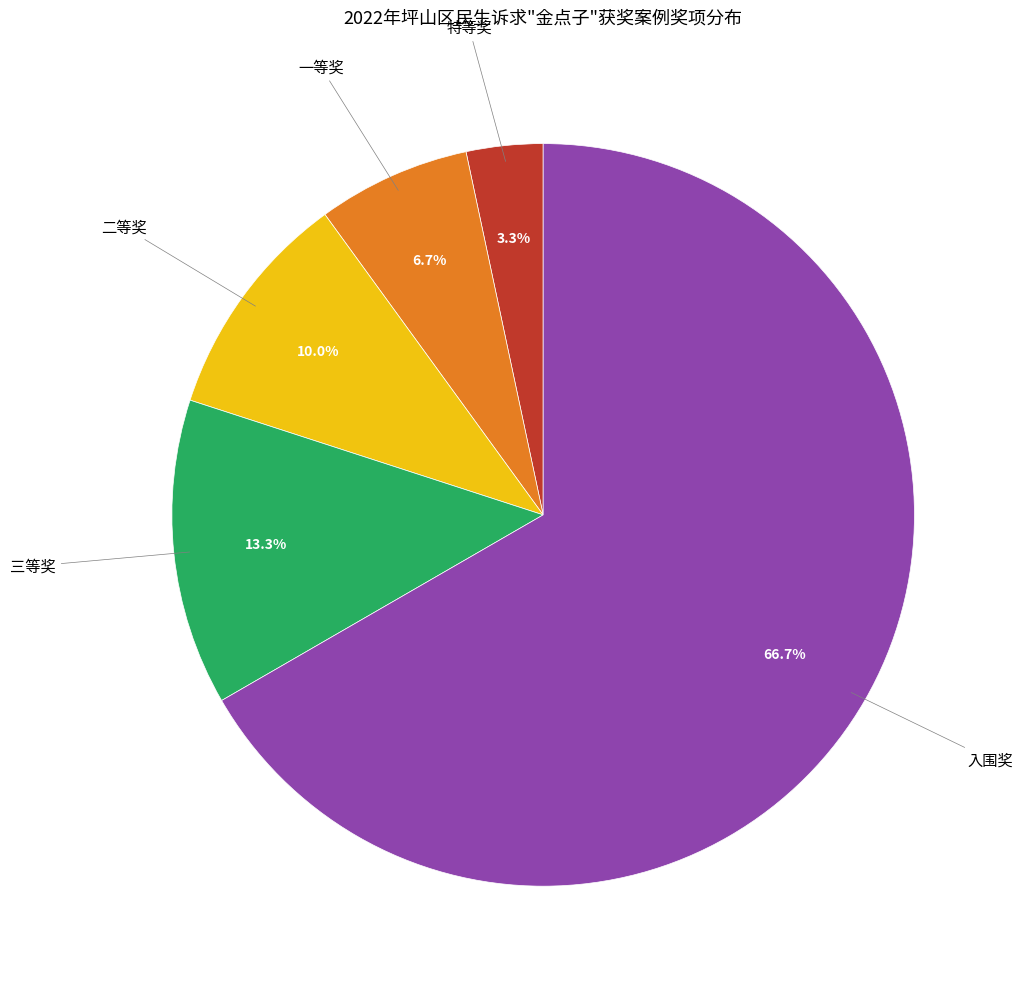

How many slices are in this pie chart?

5